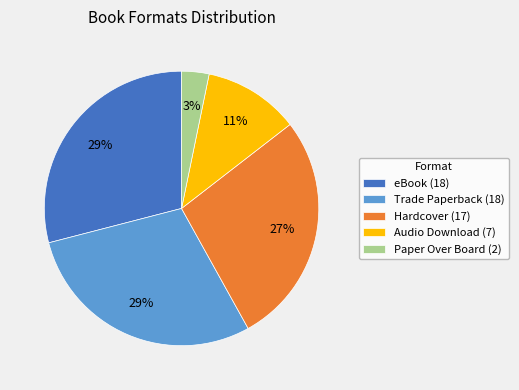

To the nearest percent, what portion does eBook (18) represent?

29%